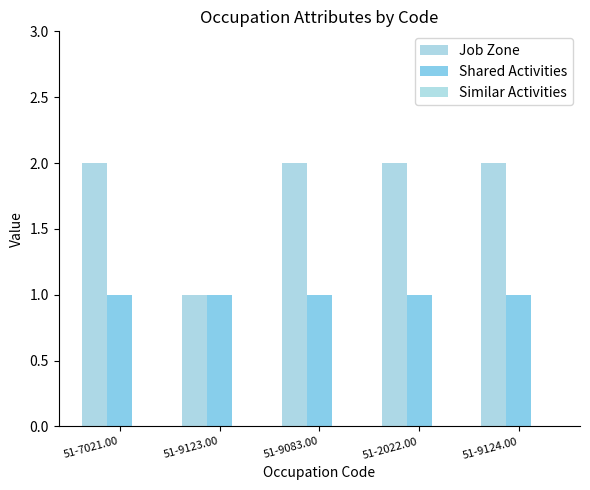

What is the spread (max minus min) of values at 51-9124.00?

1